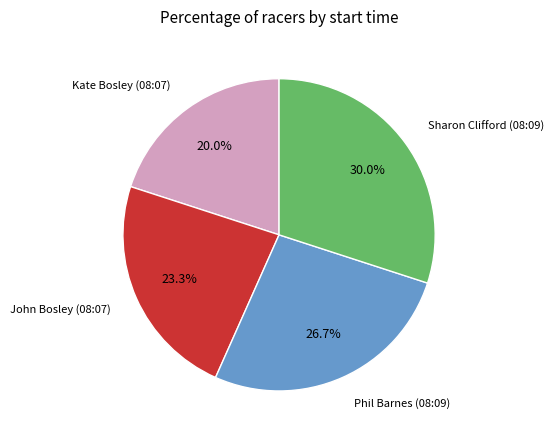

To the nearest percent, what is the difference between the largest and smallest slice percentages?

10%